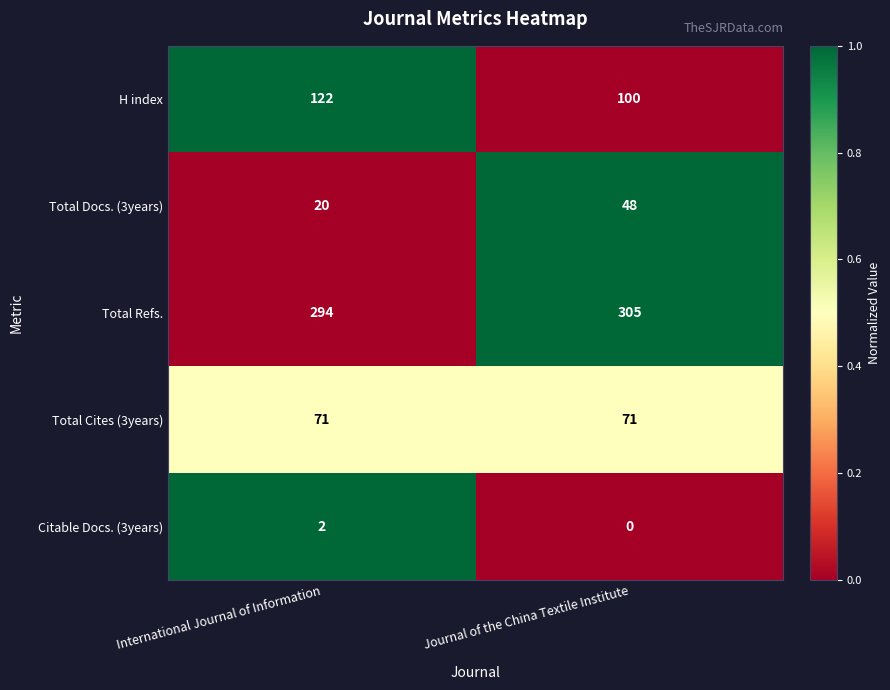

Reading left to right, extract all data points from this chart.

H index: 122	100
Total Docs. (3years): 20	48
Total Refs.: 294	305
Total Cites (3years): 71	71
Citable Docs. (3years): 2	0